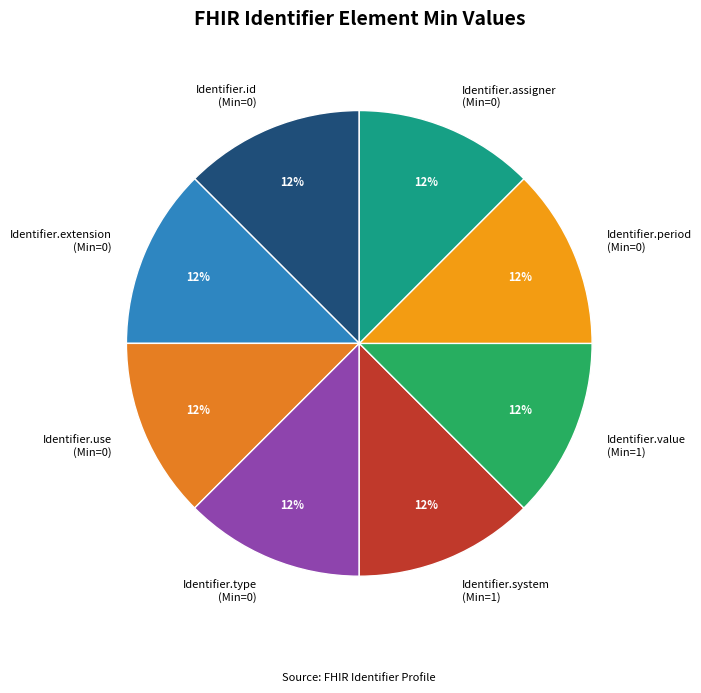

What is the ratio of the value at Identifier.id (Min=0) to the value at Identifier.use (Min=0)?

1.0